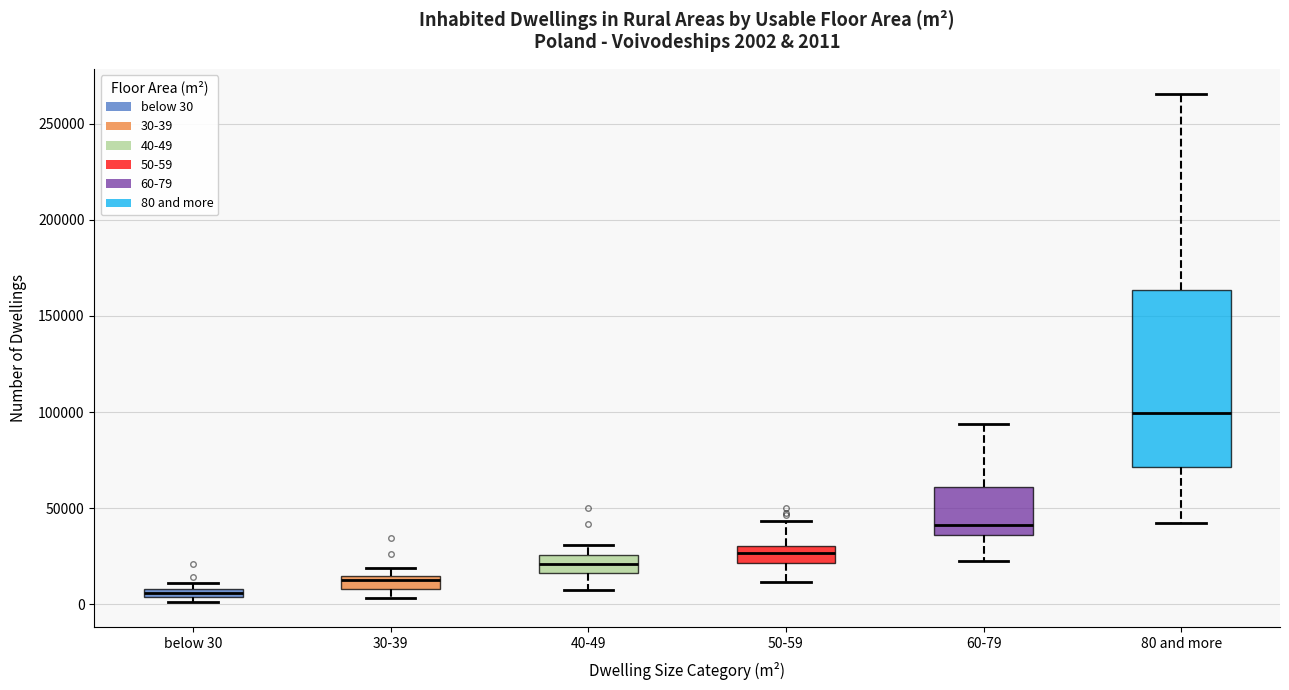

Comparing the boxes themselves (not the whiskers), which one is the tallest?

80 and more